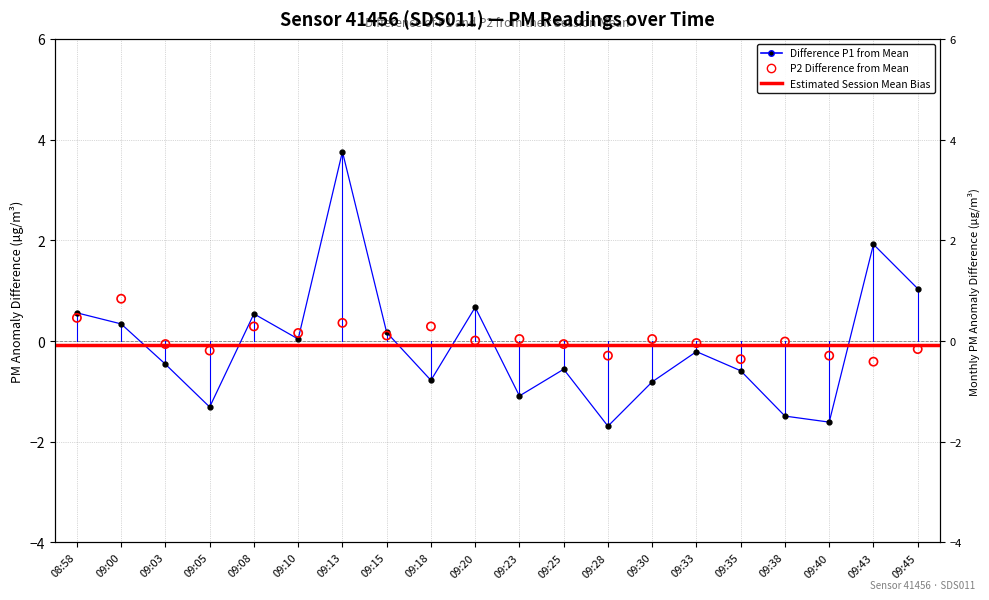

Which series has the largest total across all categories?

P2